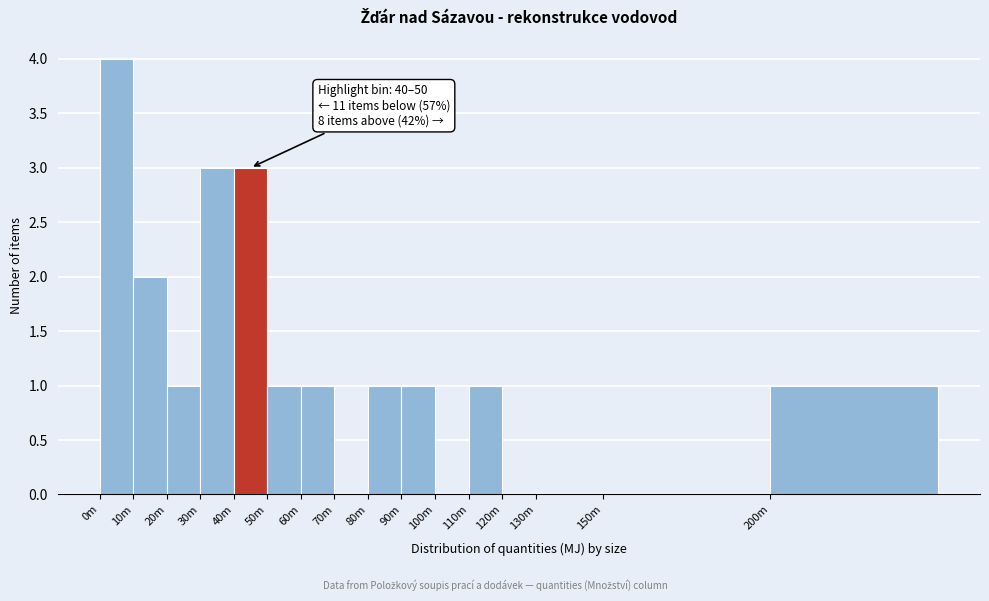

Reading left to right, what are all the values shown in this chart?

0m=4	10m=2	20m=1	30m=3	40m=3	50m=1	60m=1	70m=0	80m=1	90m=1	100m=0	110m=1	120m=0	130m=0	150m=0	200m=1